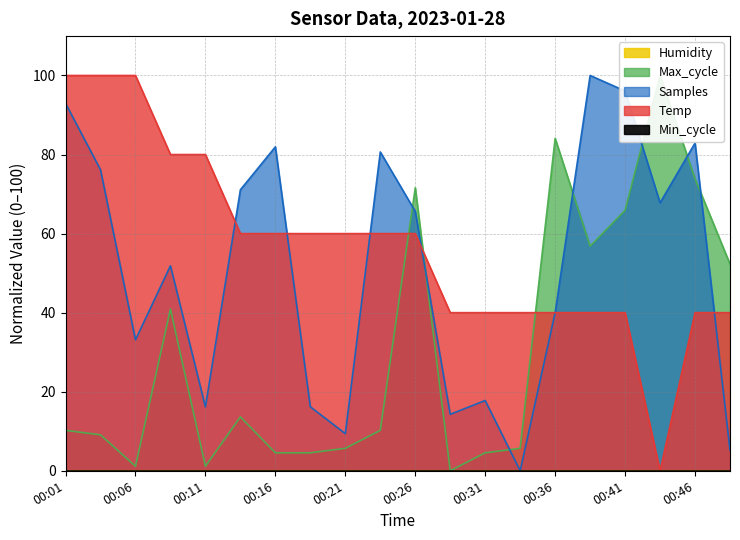

Where is the first local minimum for Max_cycle?

00:06